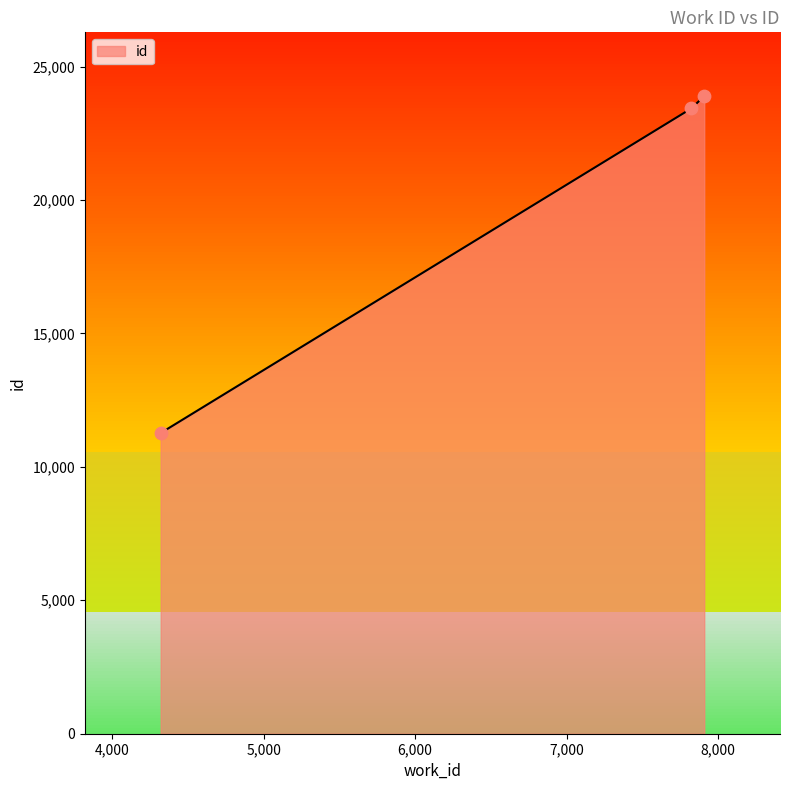

What is the greatest value displayed?

23893